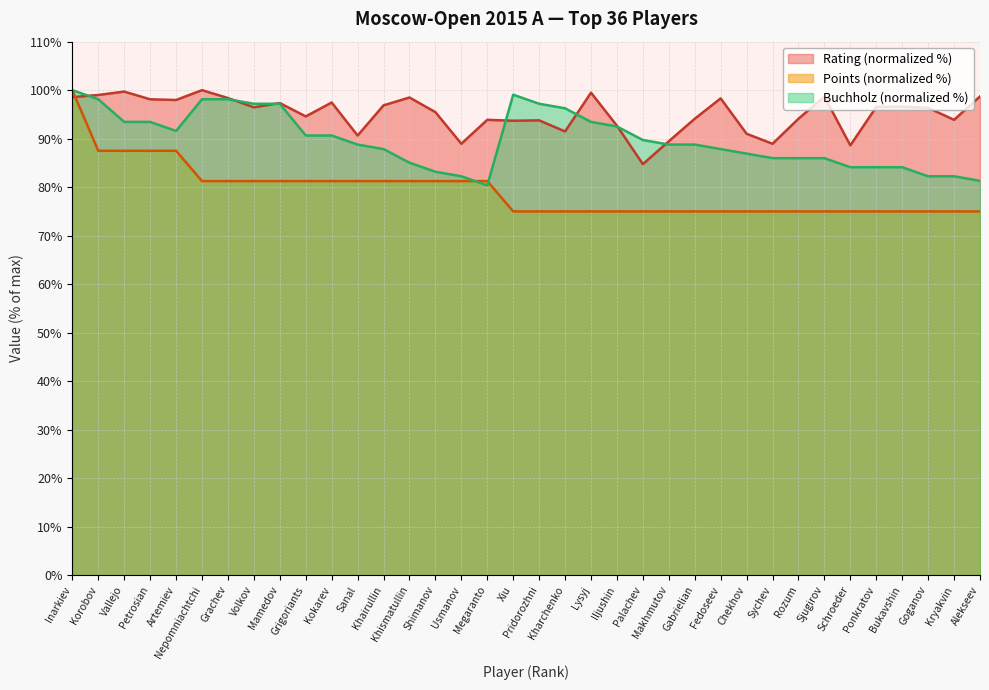

What is the total value across all series at Artemiev?

277.1